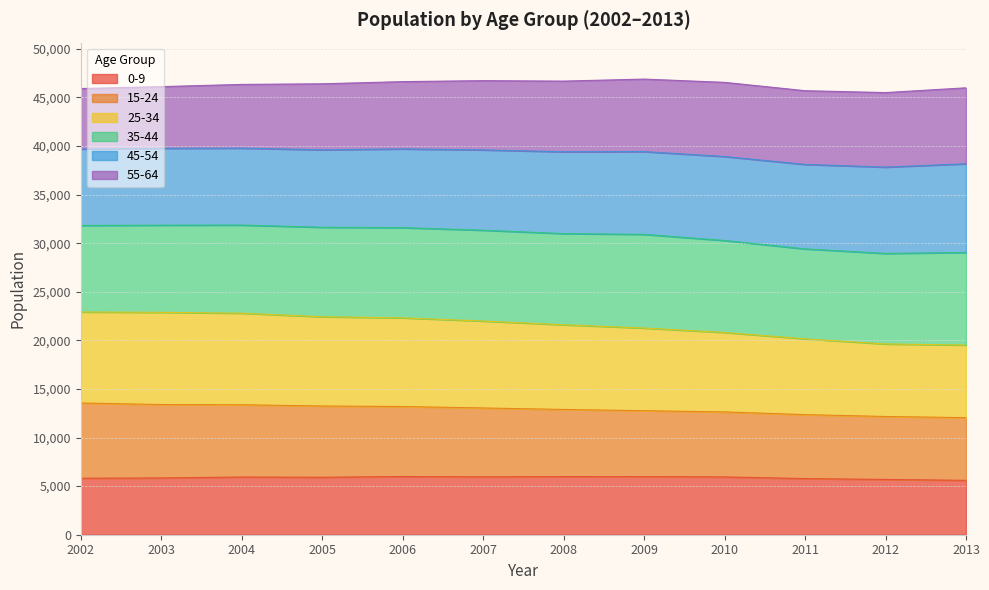

What is the minimum value for 0-9?

5599